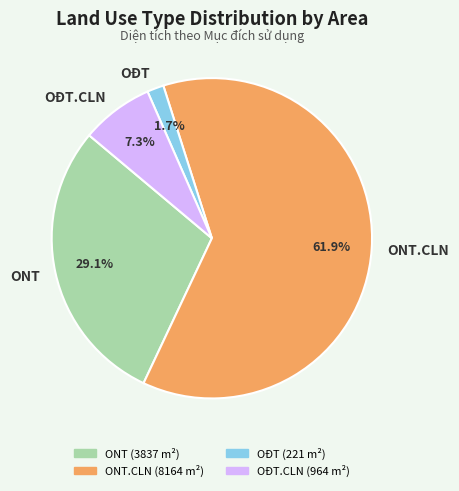

To the nearest percent, what is the average slice percentage?

25%